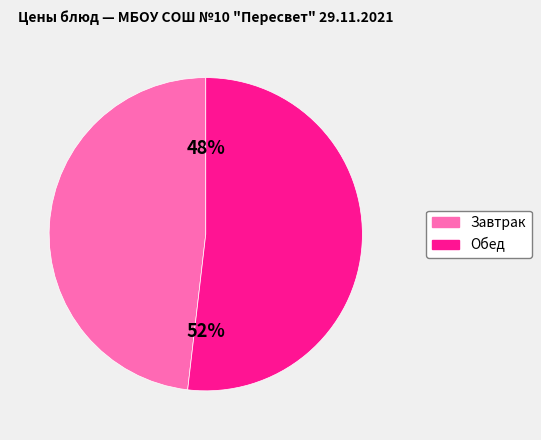

What percentage is the Завтрак slice, to the nearest percent?

48%